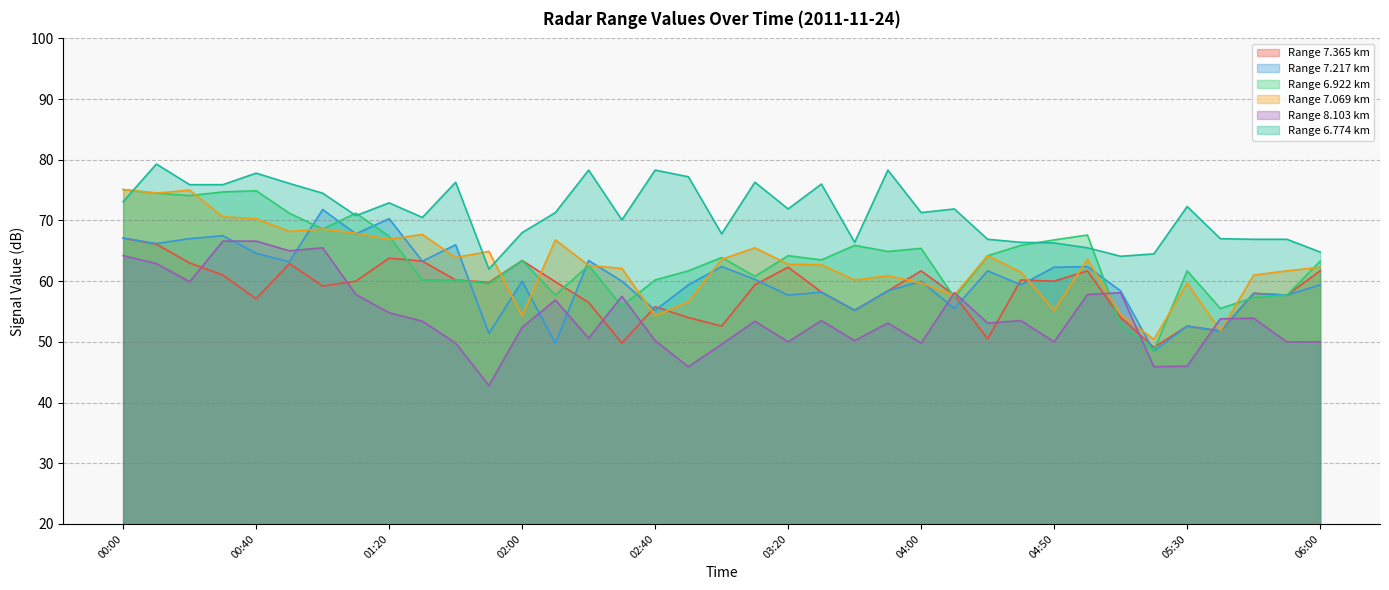

What is the label of the 19th point from the right?

03:00